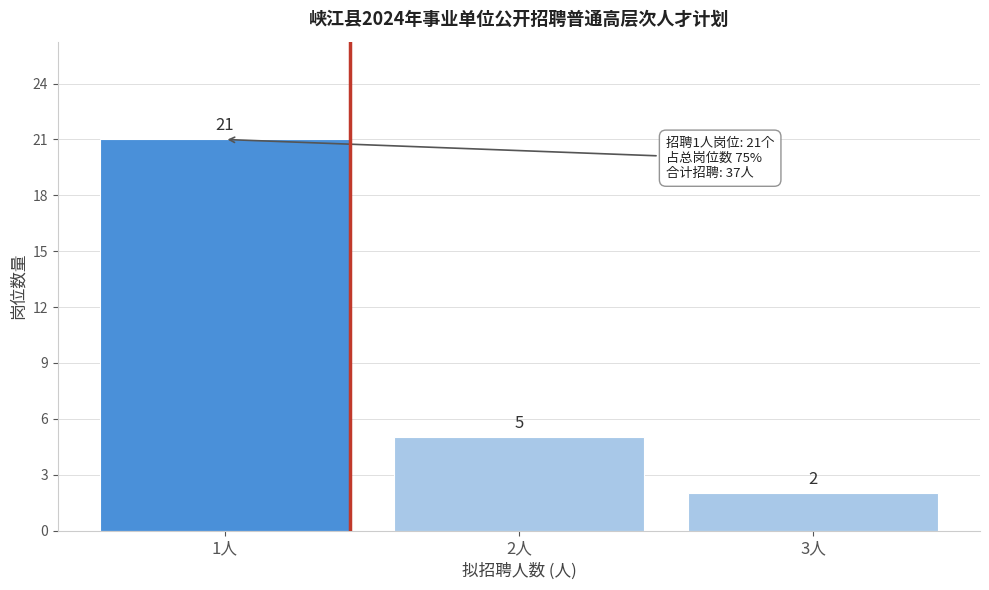

Reading left to right, extract all data points from this chart.

1人=21	2人=5	3人=2